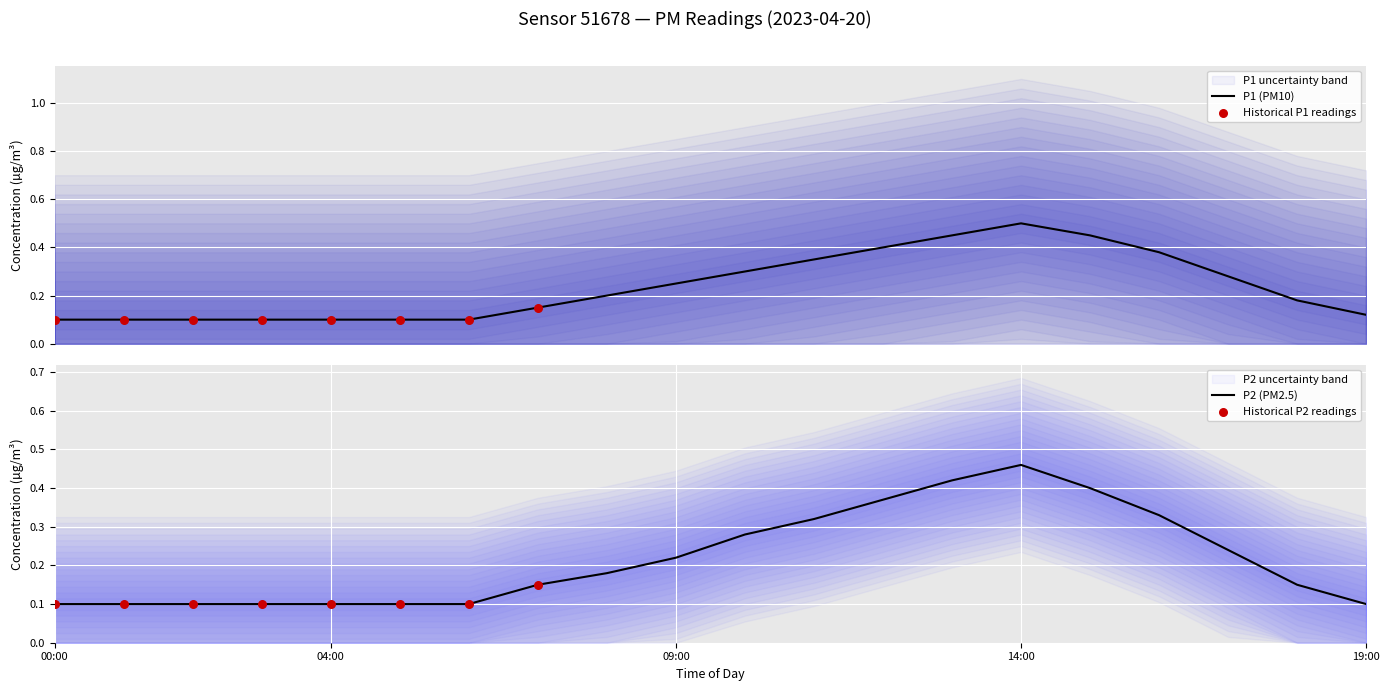

Which series contains the highest Y value?

P1